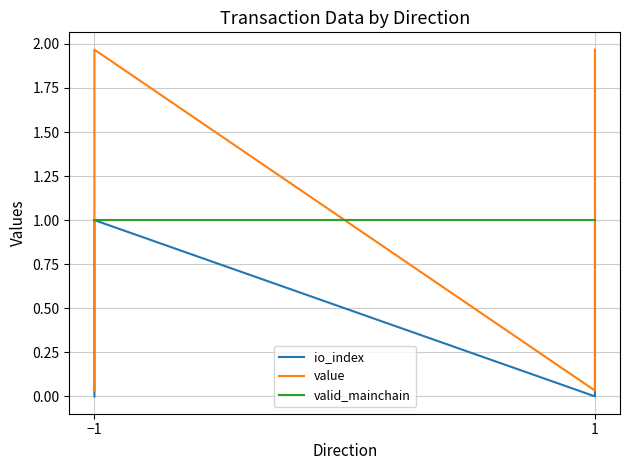

How many data points in io_index are less than 1?

2